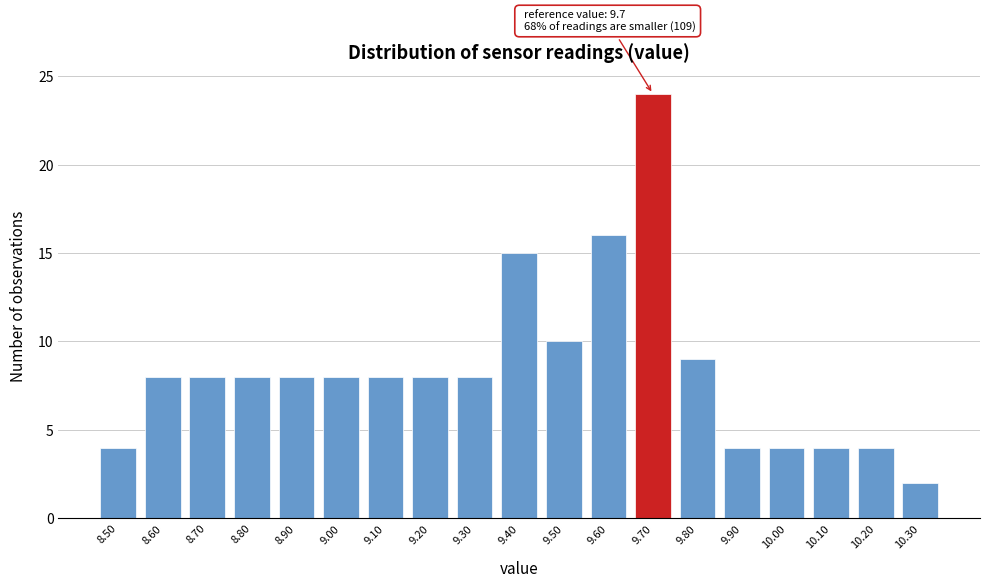

Which range on the x-axis has the tallest bar?

9.65 to 9.75